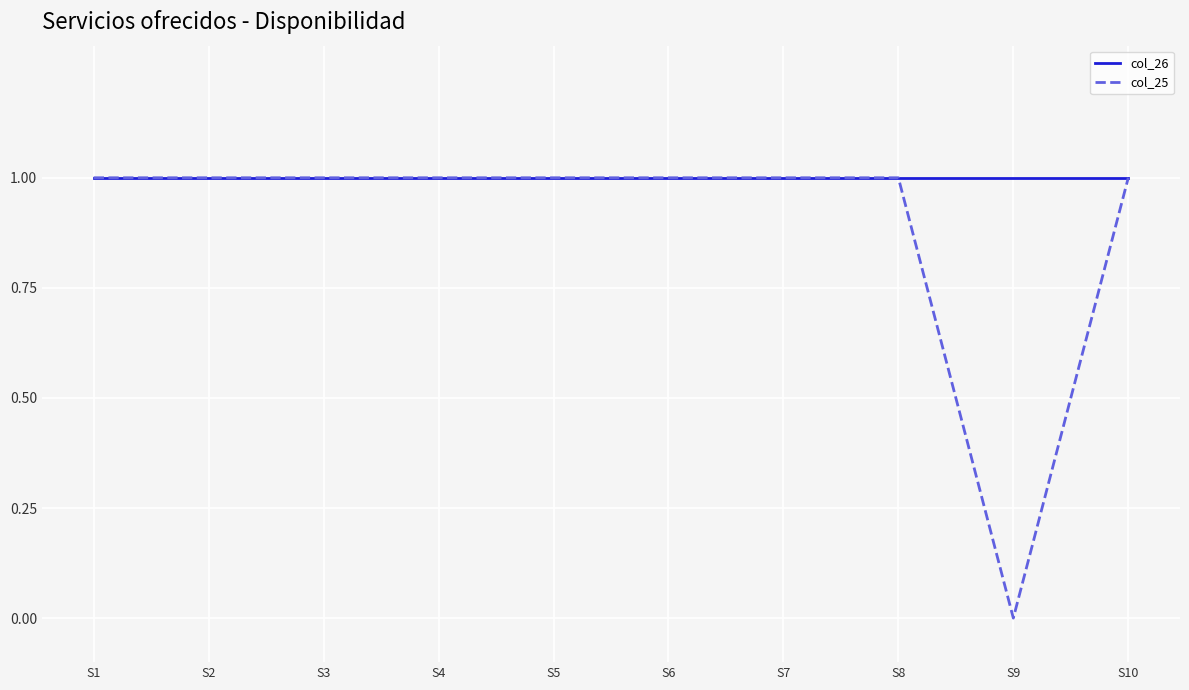

What is the difference between the second highest and minimum values in the col_25 series?

1